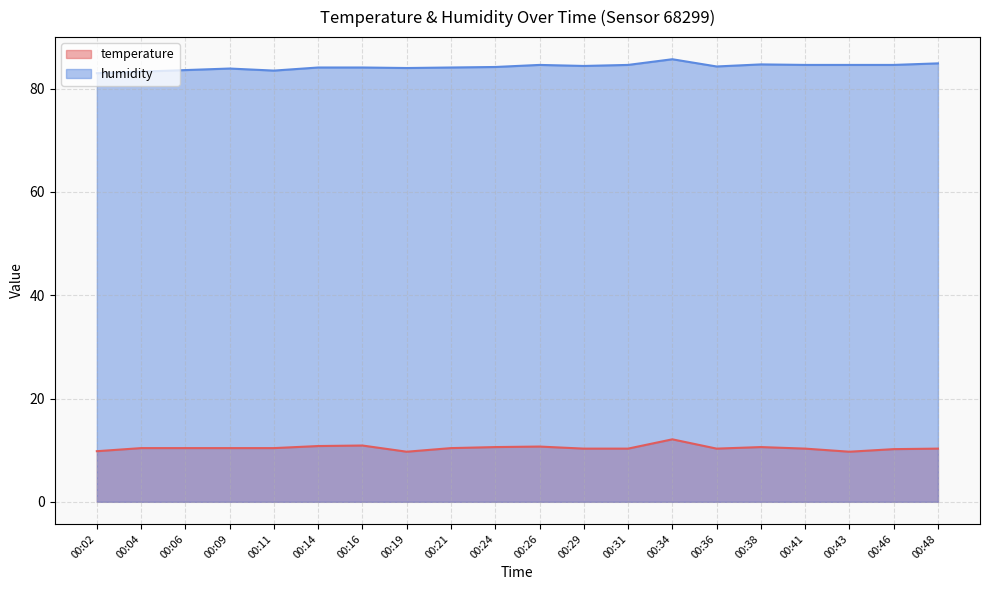

Reading left to right, transcribe all the data shown in this chart.

temperature: 9.8	10.4	10.4	10.4	10.4	10.8	10.9	9.7	10.4	10.6	10.7	10.3	10.3	12.1	10.3	10.6	10.3	9.7	10.2	10.3
humidity: 83.0	83.3	83.6	83.9	83.5	84.1	84.1	84.0	84.1	84.2	84.6	84.4	84.6	85.7	84.3	84.7	84.6	84.6	84.6	84.9